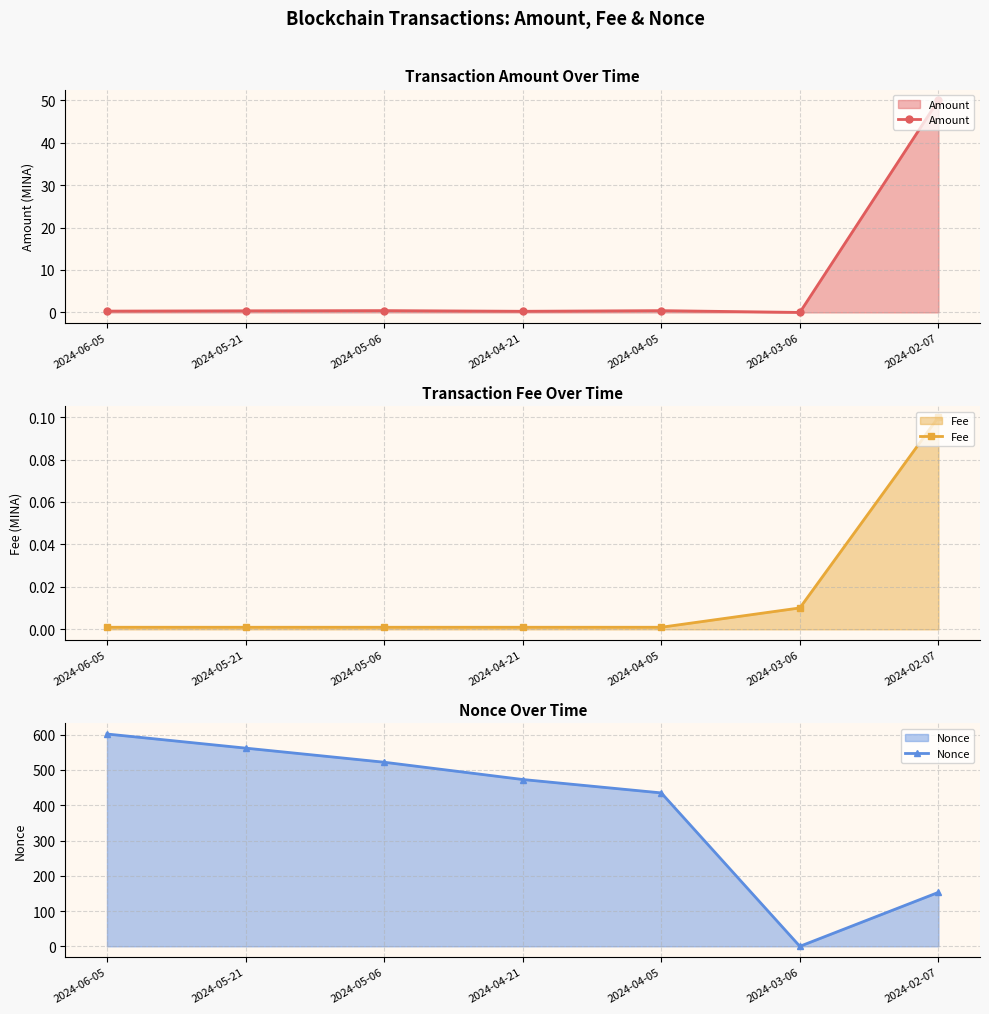

What is the sum of all Fee values?

0.1